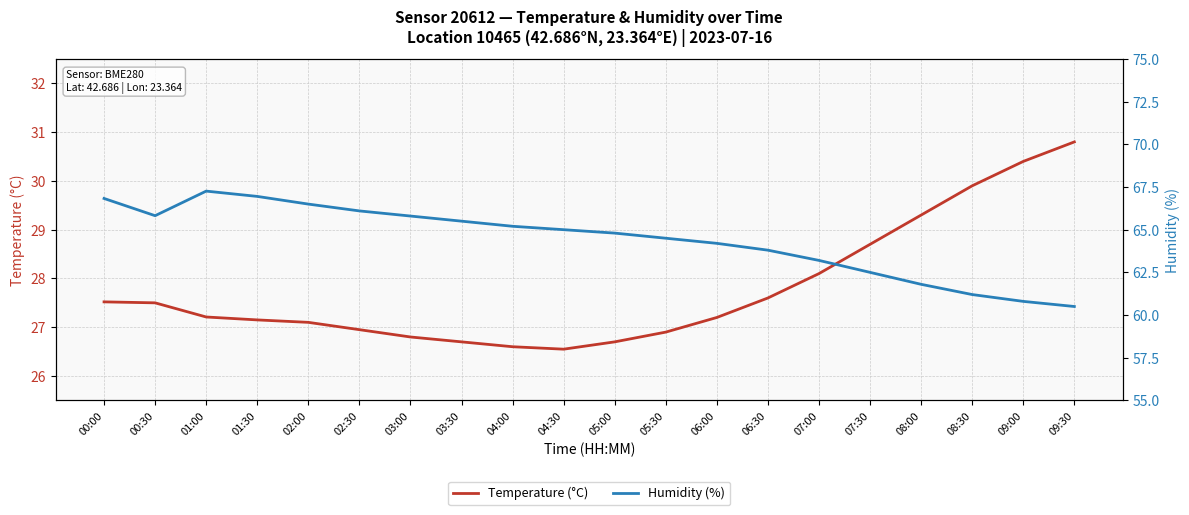

What is the spread (max minus min) of values at 04:00?

38.6